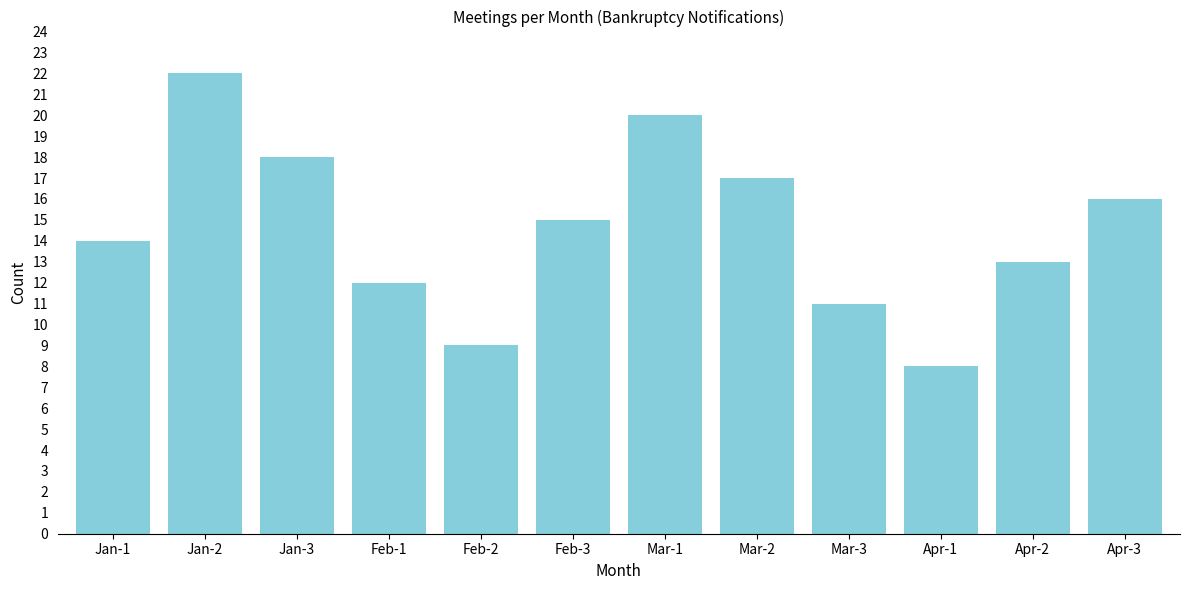

Reading left to right, transcribe all the data shown in this chart.

14	22	18	12	9	15	20	17	11	8	13	16